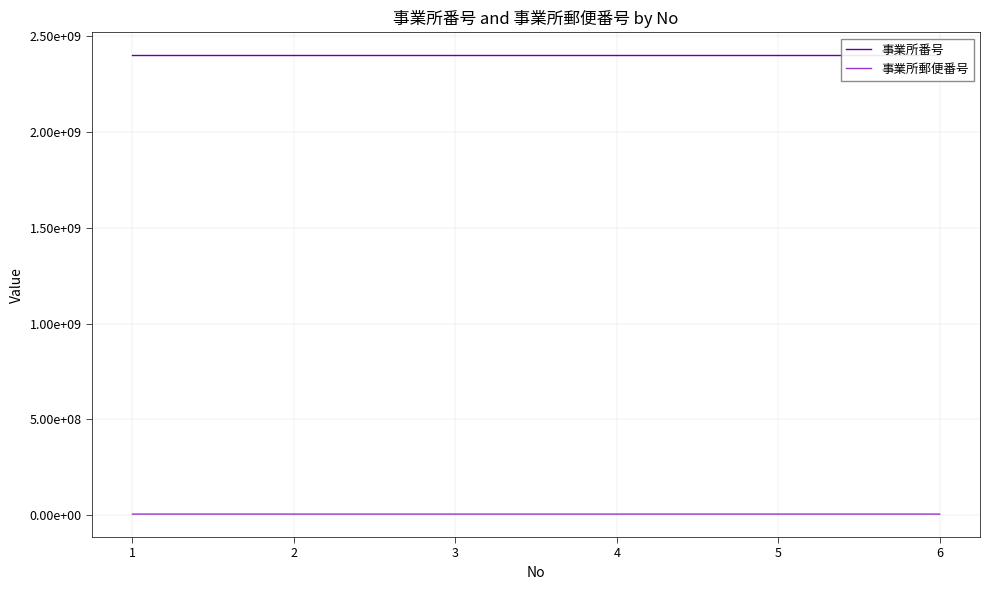

True or false: 事業所郵便番号 has a value of 5160002 at 6.

True